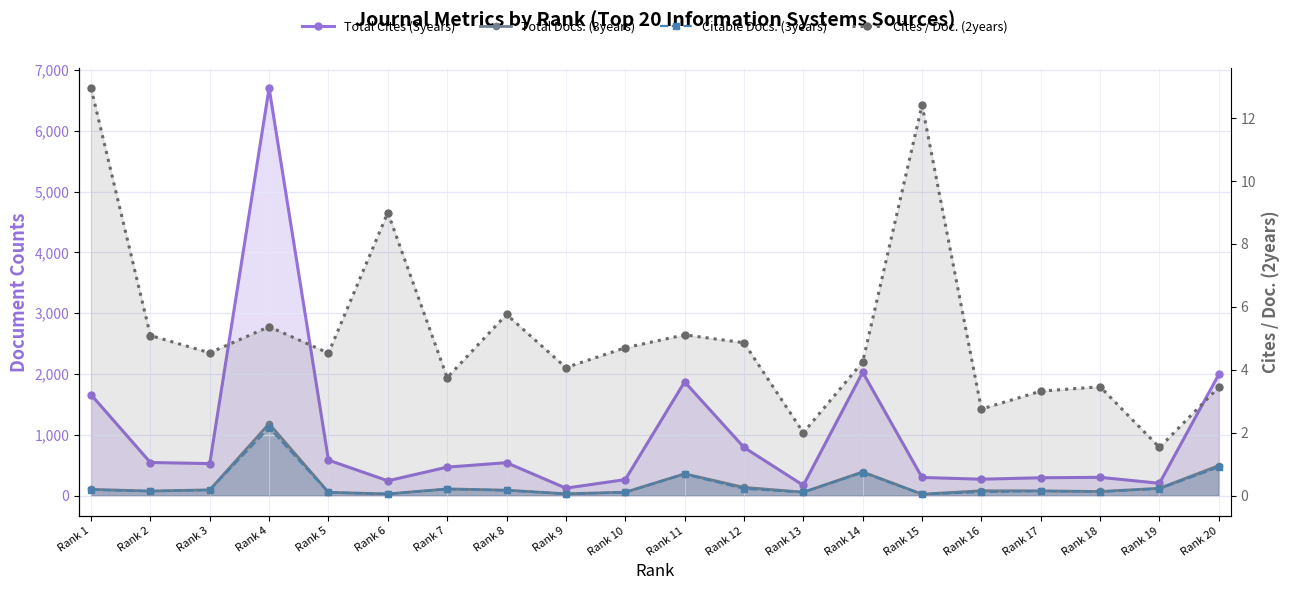

How many lines are shown in the chart?

4